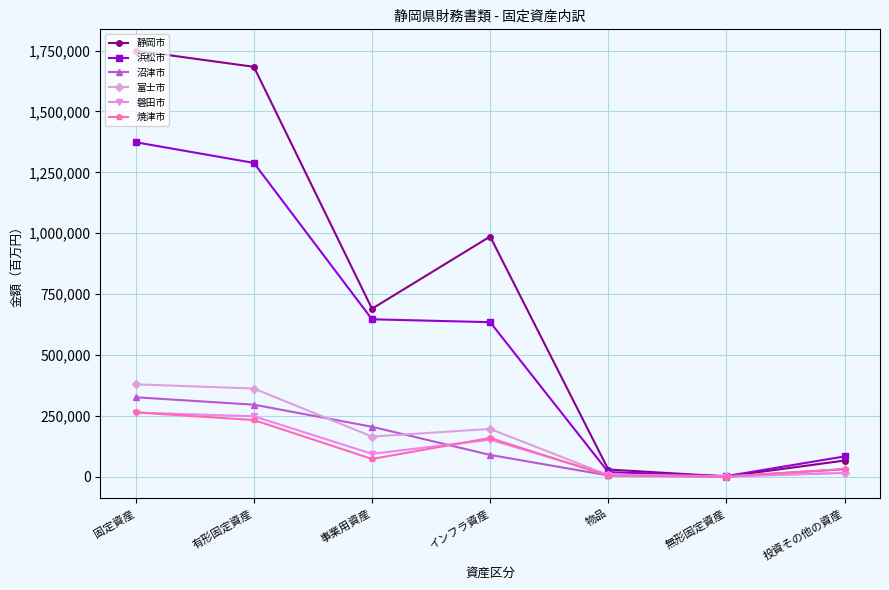

What is the difference between the highest and lowest values at 事業用資産?

617123